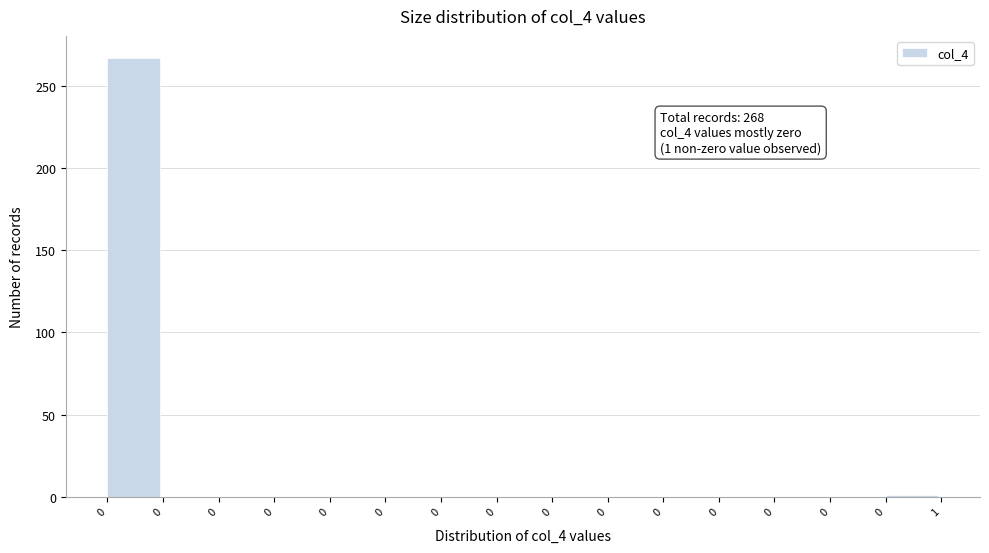

How many categories are shown in the chart?

15